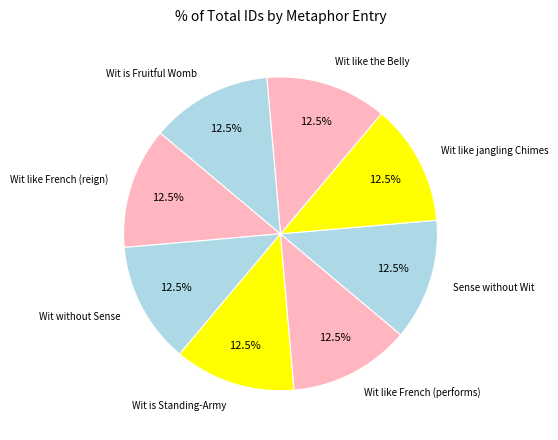

What is the ratio of the value at Wit is Fruitful Womb to the value at Wit is Standing-Army?

1.0